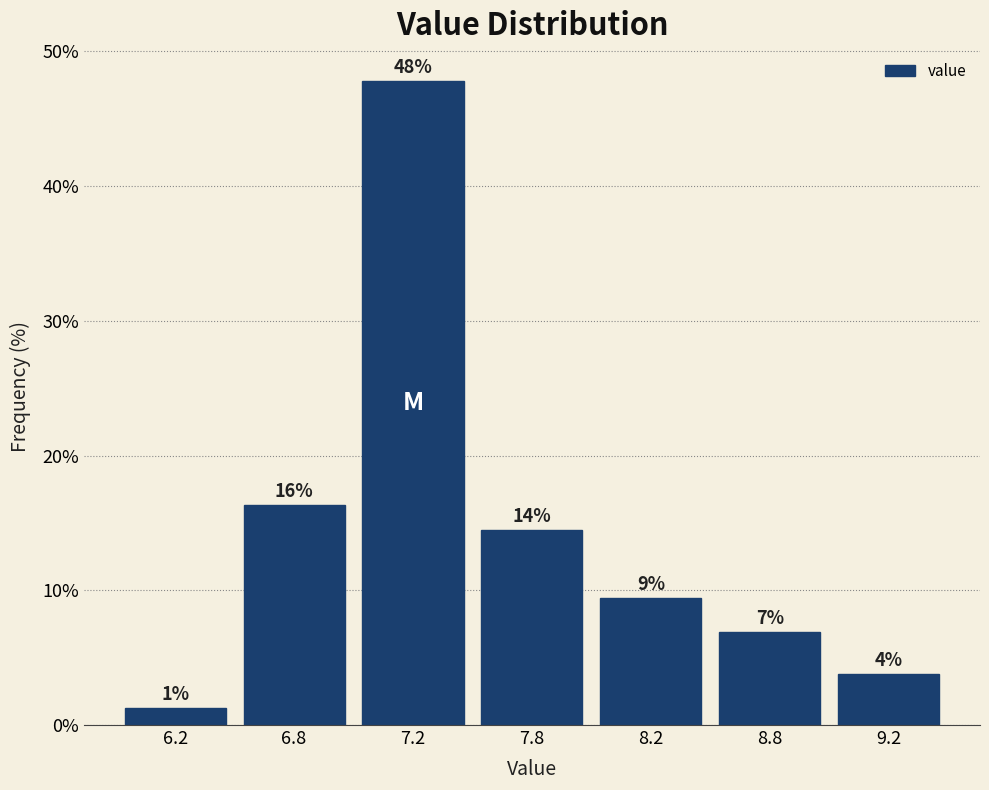

How many bars are there in total?

7